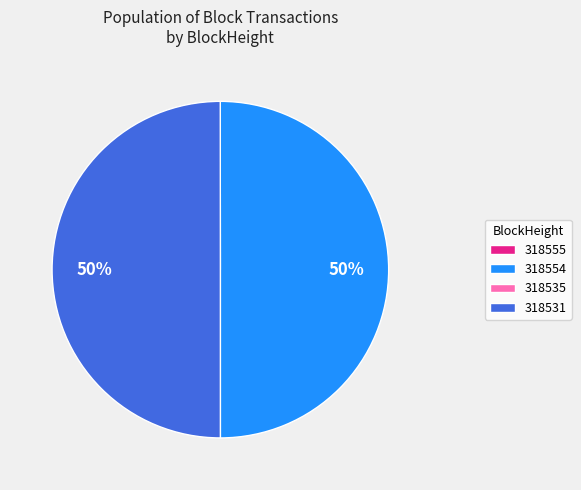

Is the sum of 318554 and 318531 greater than half?

Yes